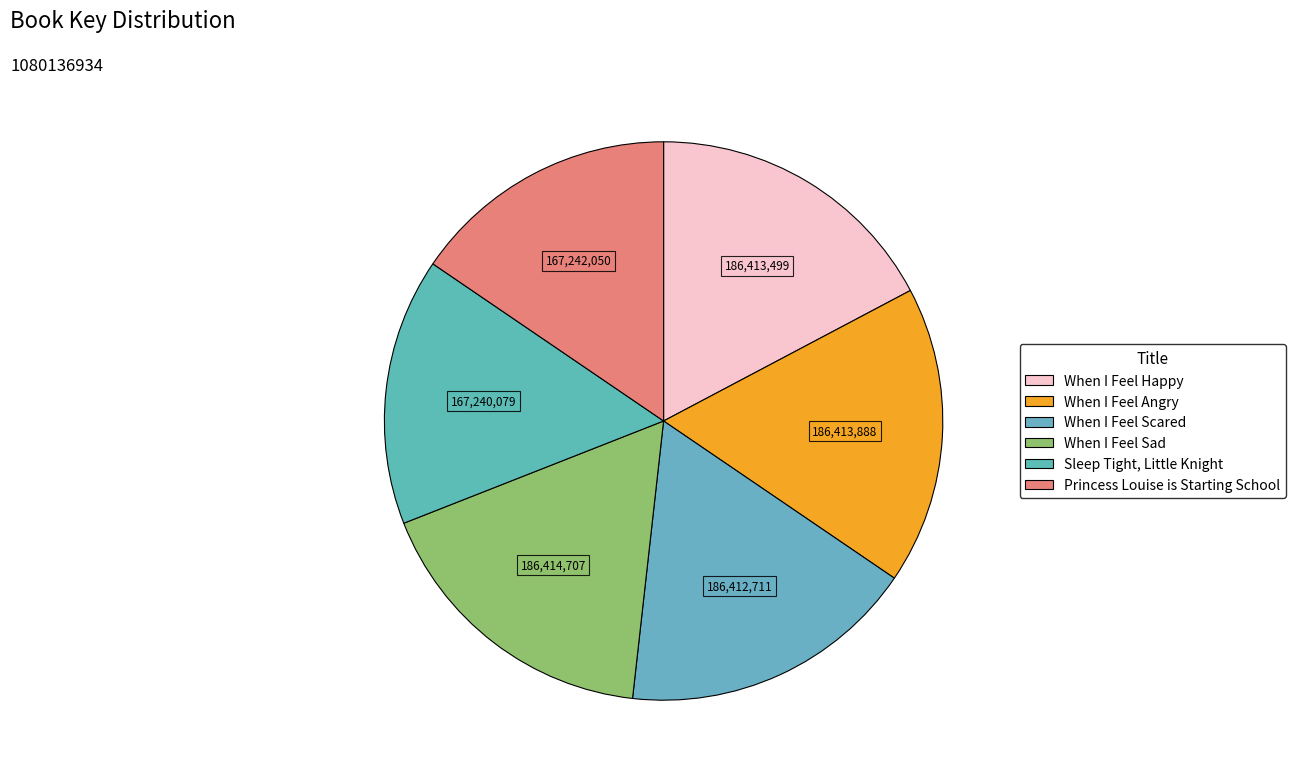

Is it true that Sleep Tight, Little Knight is 1% of the pie?

False